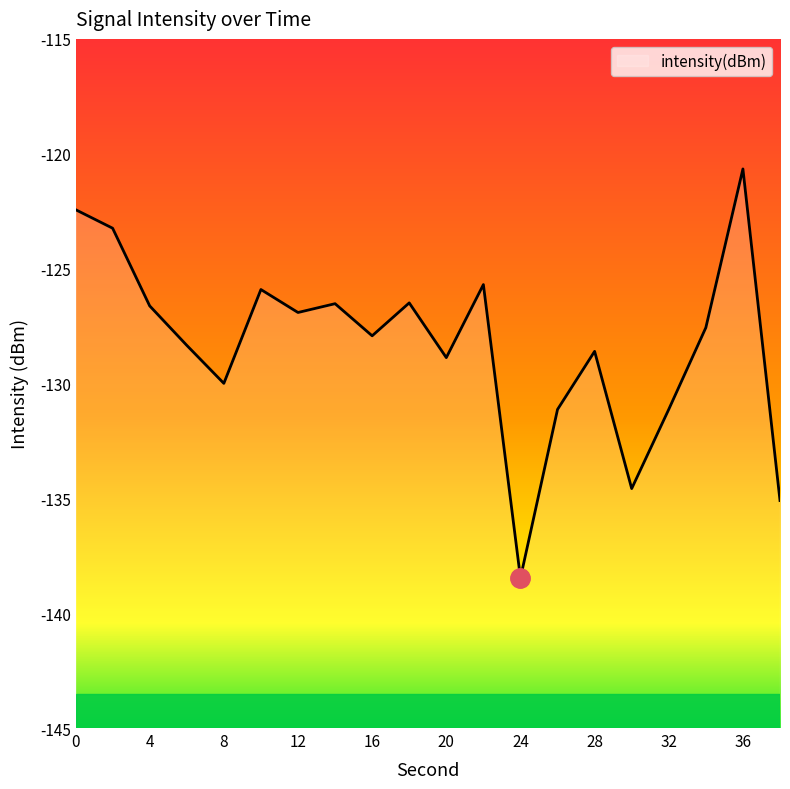

What is the change in value from 8 to 24?

-8.5